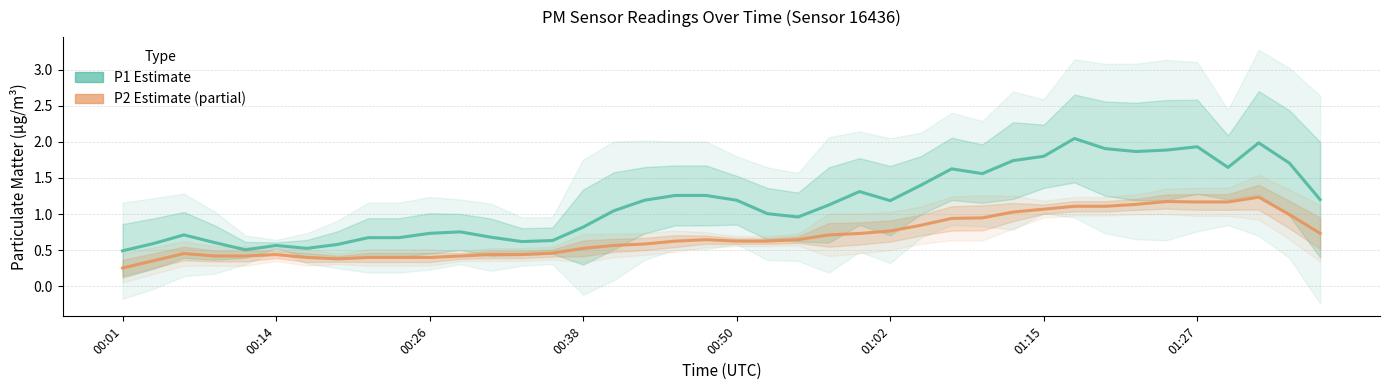

Is the value of P2 (PM2.5) at 01:27 greater than the value of P1 (PM10) at 00:38?

No